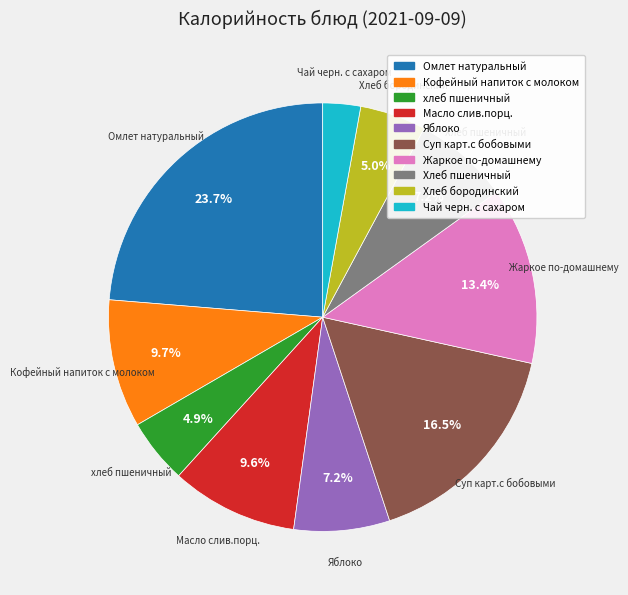

How many slices are in this pie chart?

10